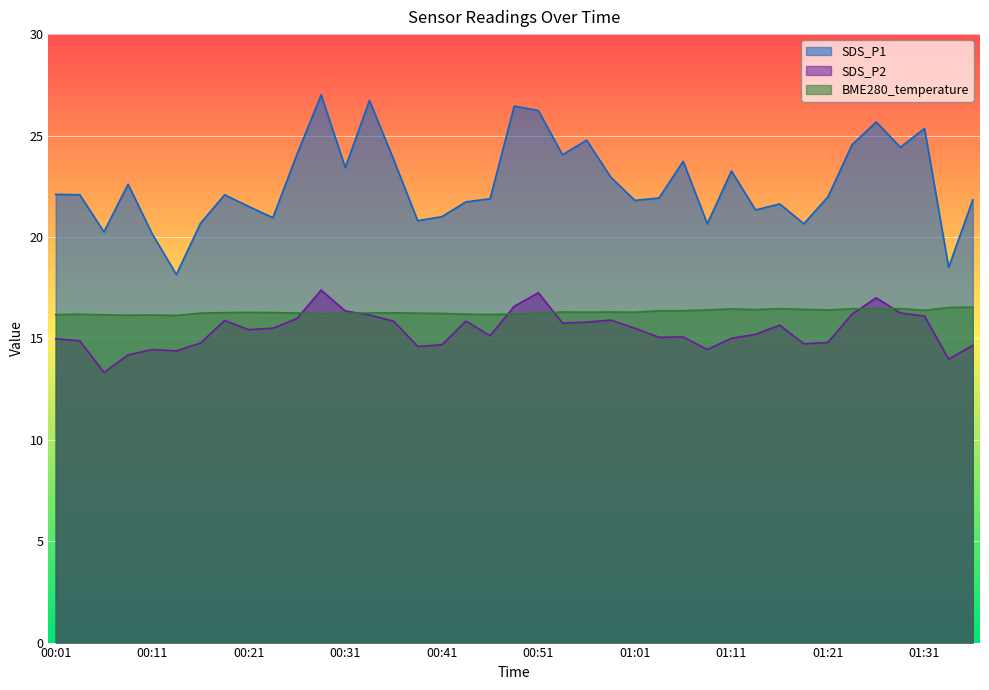

What is the smallest value displayed?

13.3